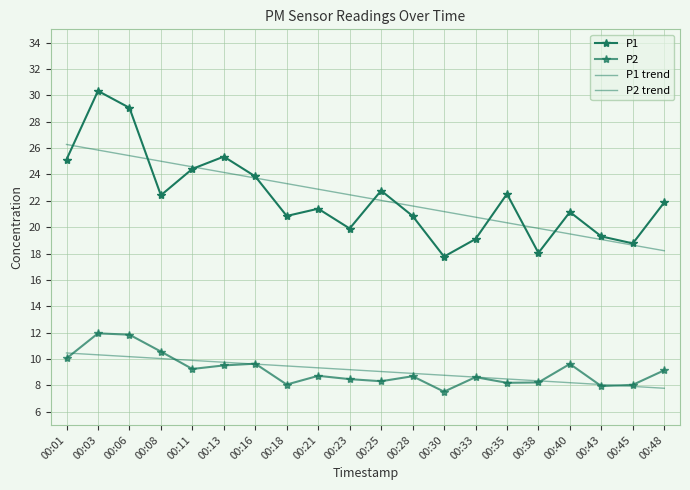

Where is P1 trend nearest to the value 22?

00:25